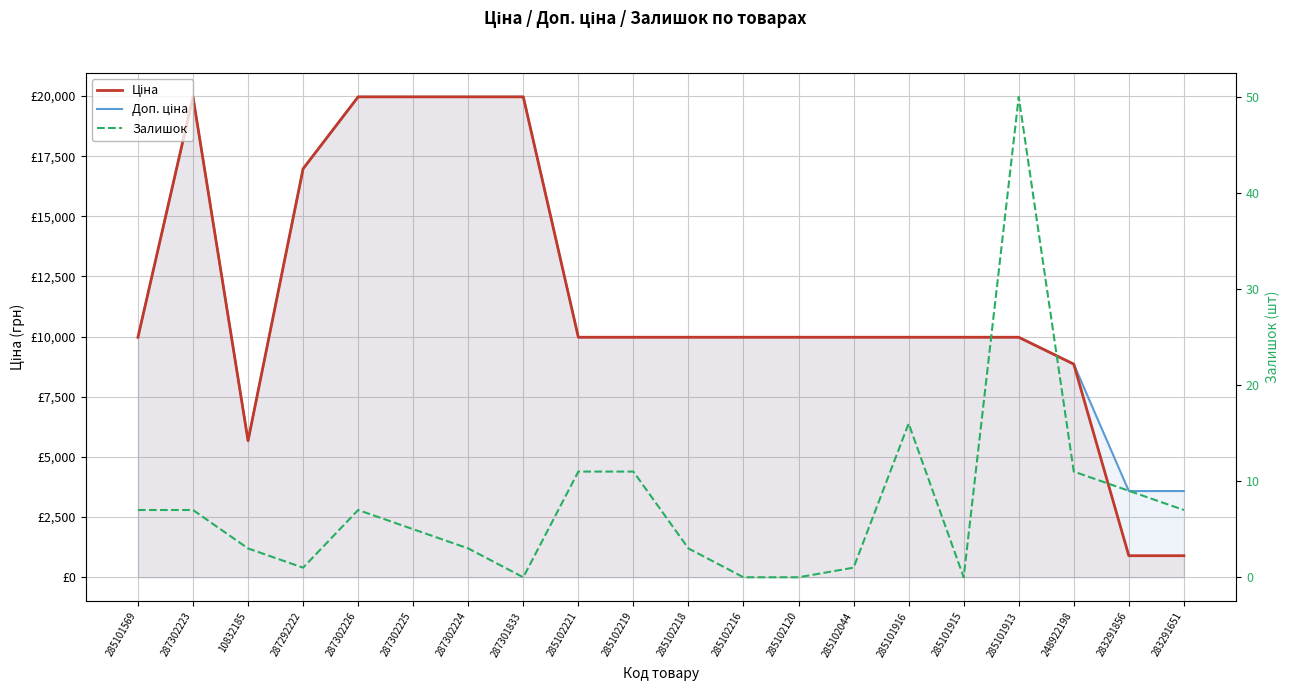

True or false: Ціна and Залишок intersect in this chart.

False